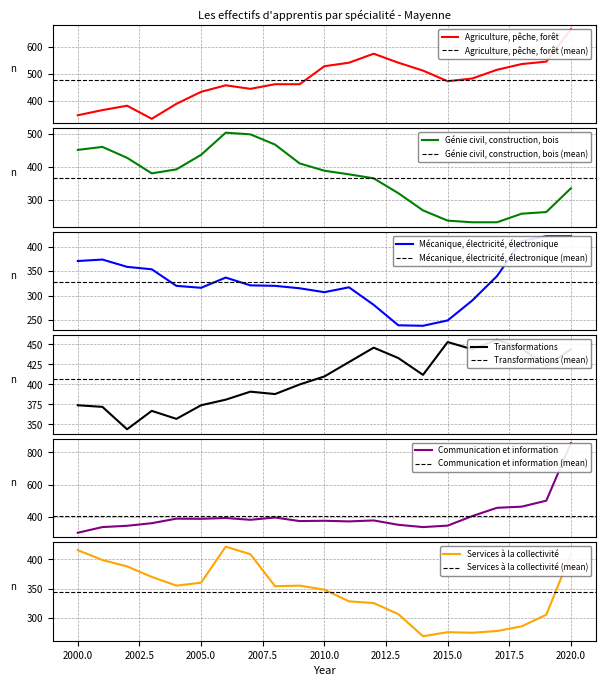

What is the spread (max minus min) of values at 2002?

84